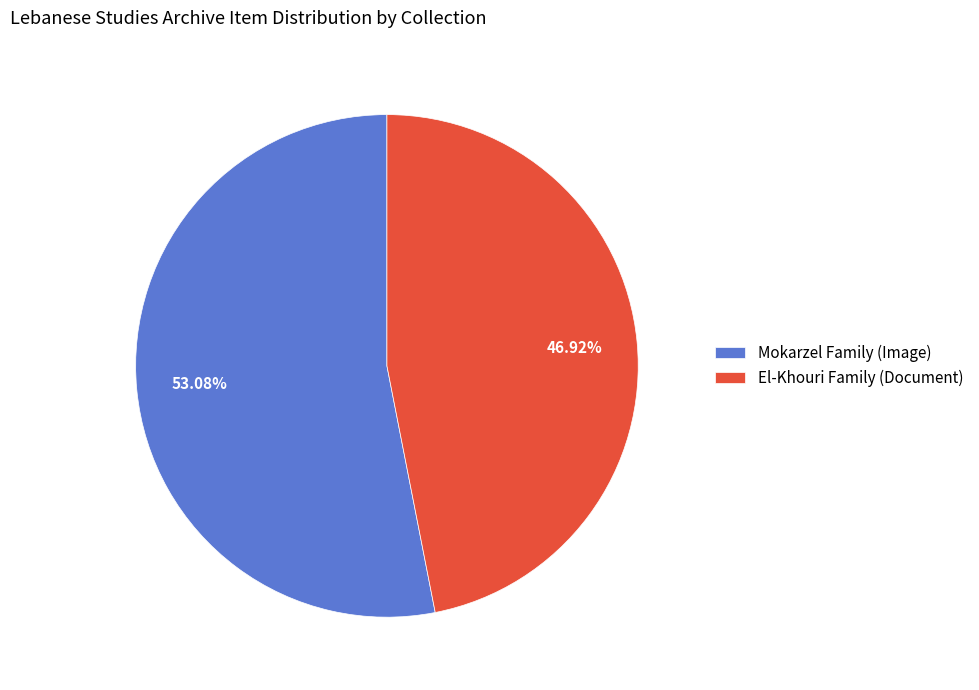

To the nearest percent, what is the average slice percentage?

50%